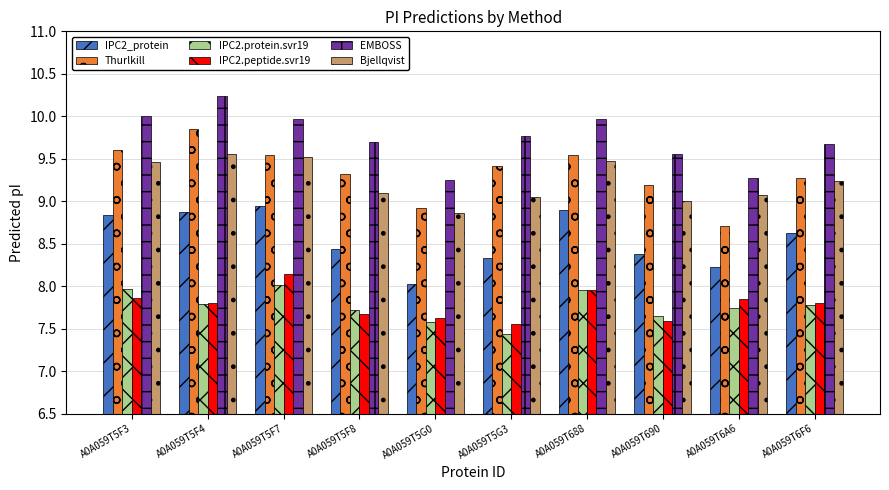

The IPC2.peptide.svr19 series shows 7.6 at A0A059T690. True or false?

True